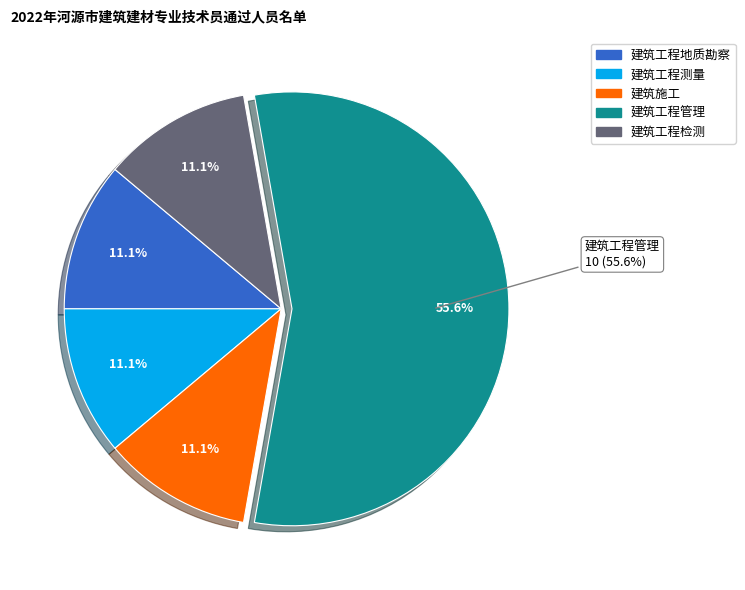

To the nearest percent, what is the average slice percentage?

20%